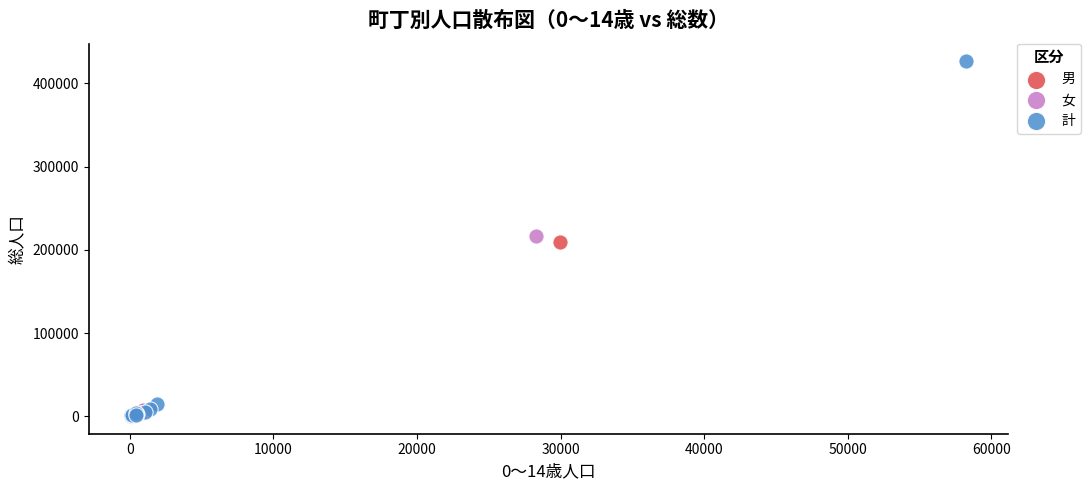

Which series contains the highest Y value?

計